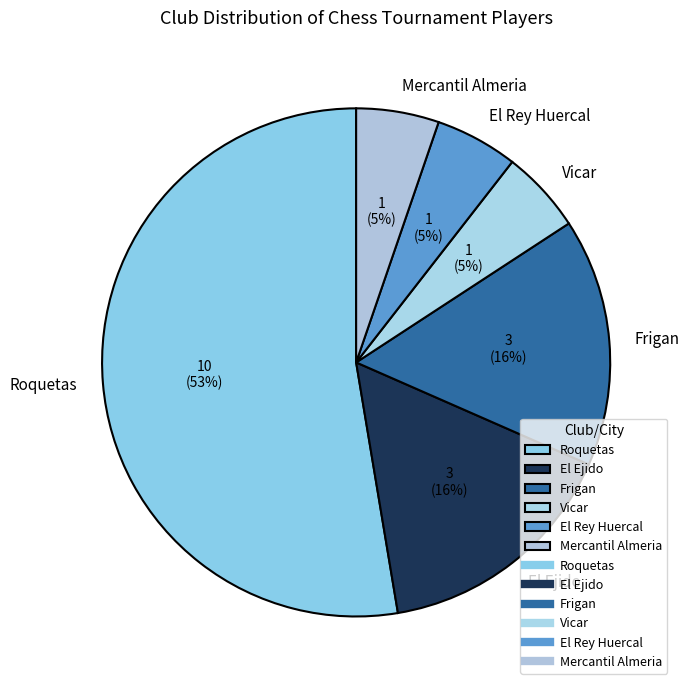

Is the sum of El Ejido and Roquetas greater than half?

Yes